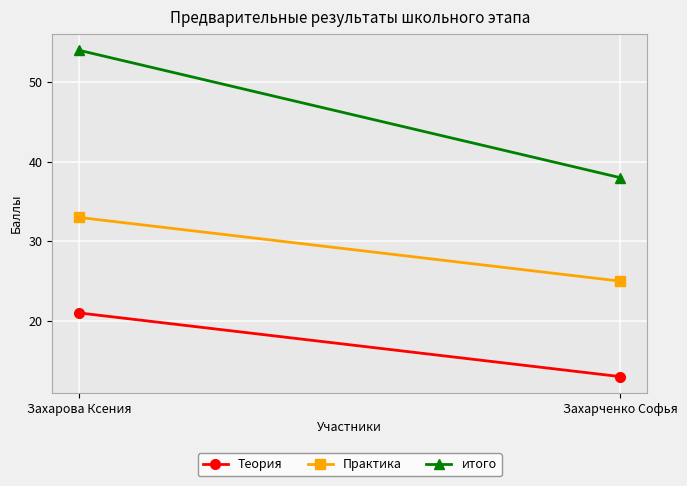

Read the итого value at Захарченко Софья, to the nearest 5.

40